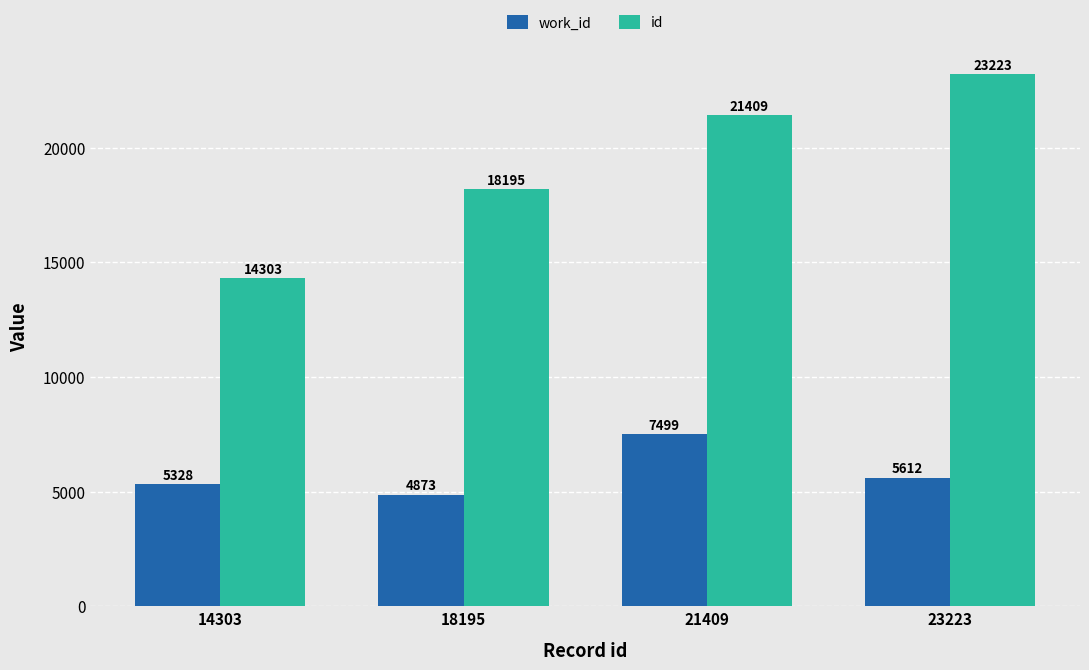

Between 14303 and 18195, which series saw the biggest shift?

id